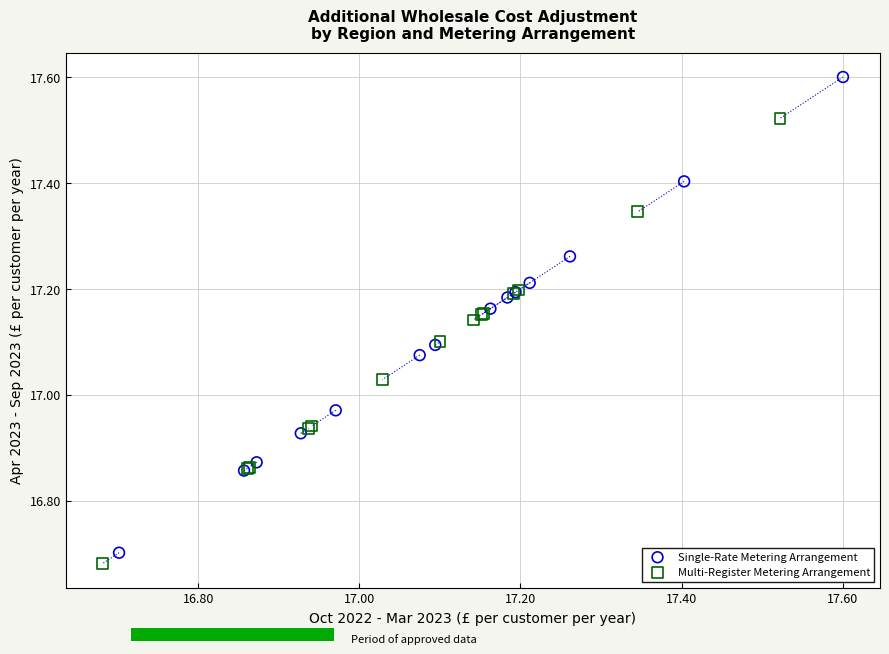

Which series reaches the maximum Y coordinate?

Single-Rate Metering Arrangement